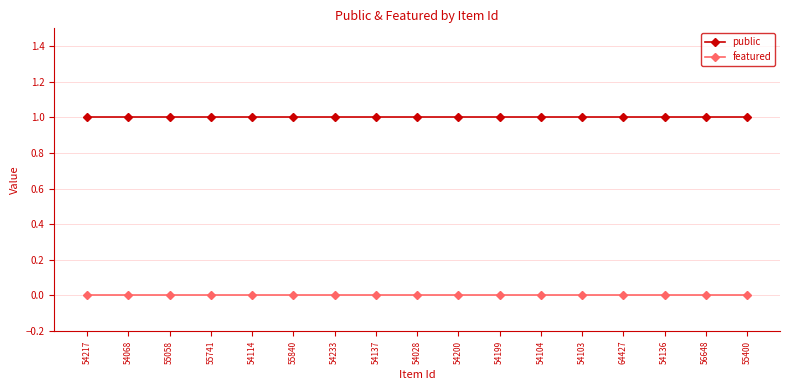

Reading right to left, what are all the values shown in this chart?

public: 55400=1	56648=1	54136=1	64427=1	54103=1	54104=1	54199=1	54200=1	54028=1	54137=1	54233=1	55840=1	54114=1	55741=1	55058=1	54068=1	54217=1
featured: 55400=0	56648=0	54136=0	64427=0	54103=0	54104=0	54199=0	54200=0	54028=0	54137=0	54233=0	55840=0	54114=0	55741=0	55058=0	54068=0	54217=0